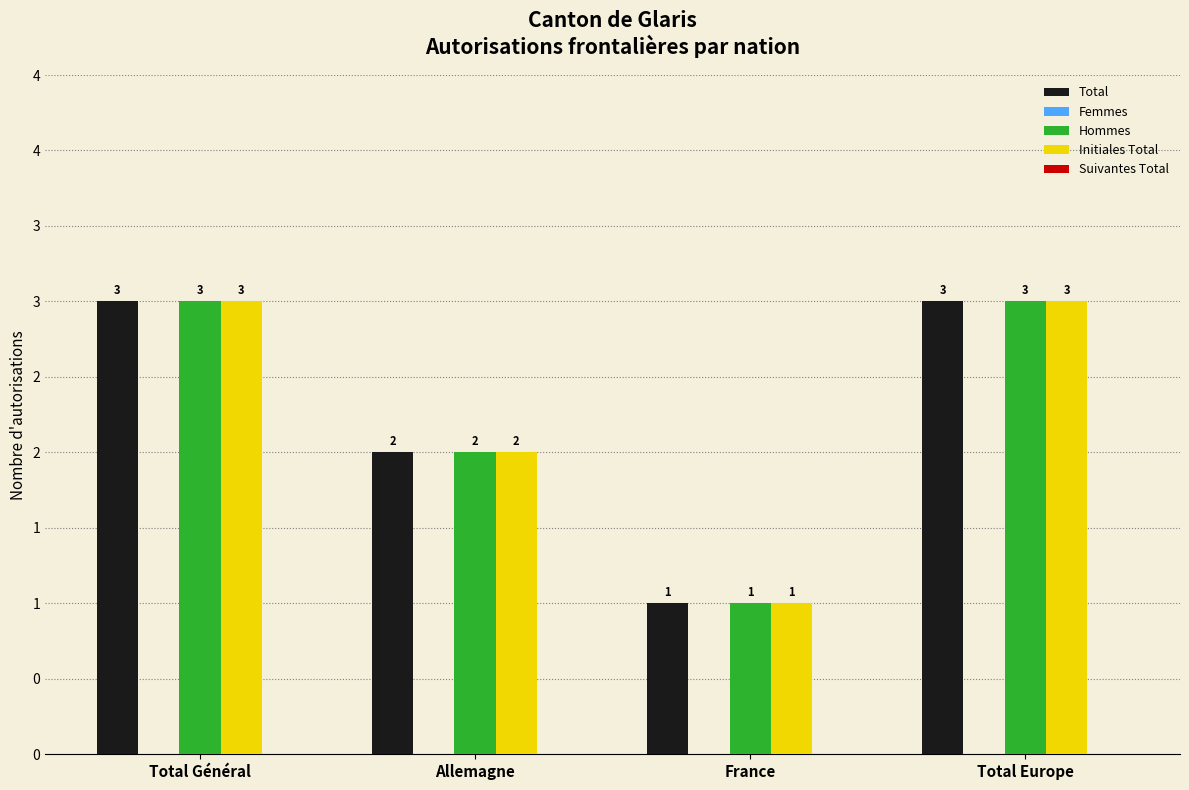

Does the chart contain stacked bars?

No